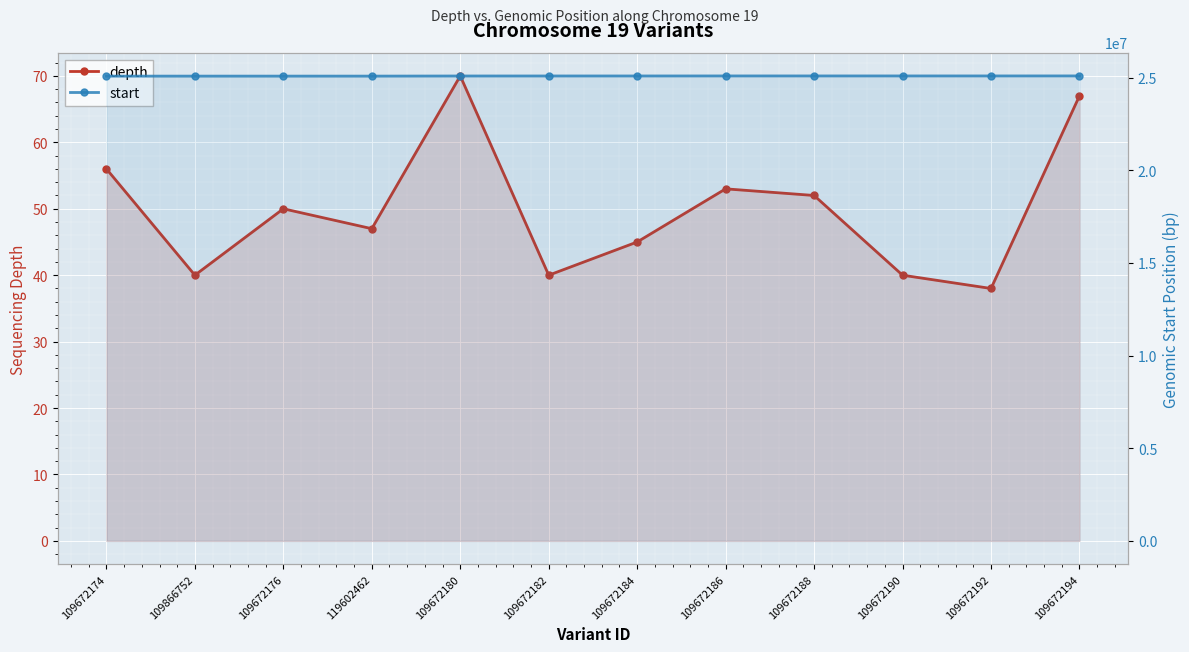

What is the sum of all start values?

301052385